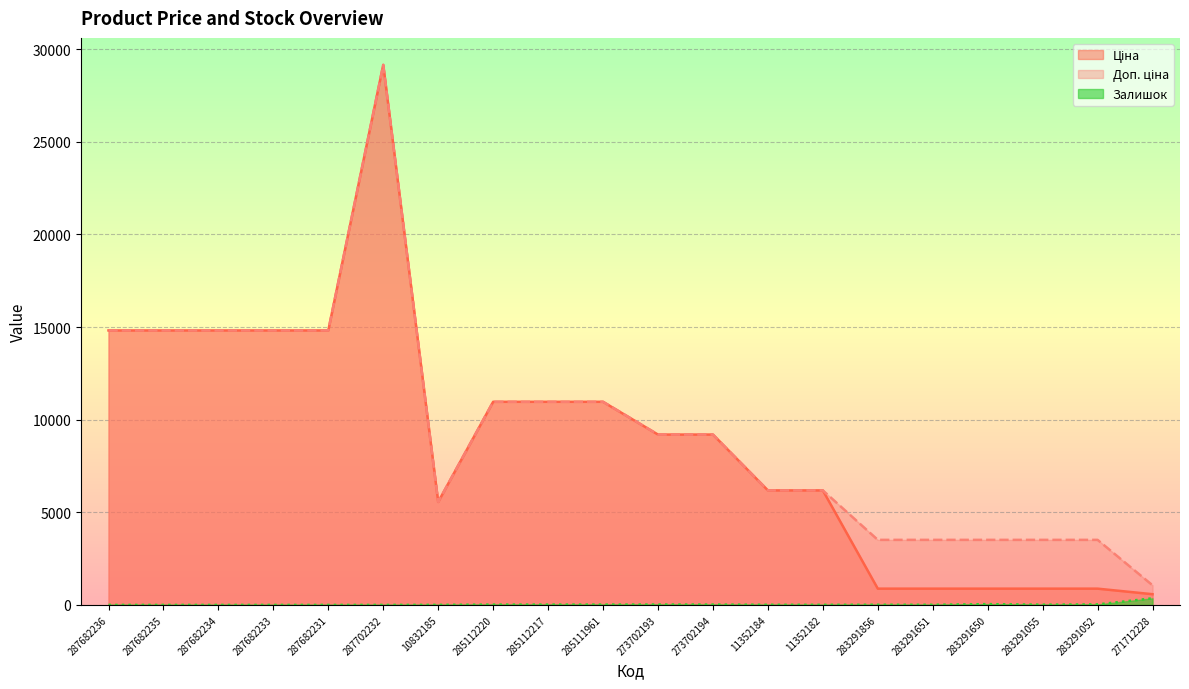

What is the label of the 13th point from the left?

11352184